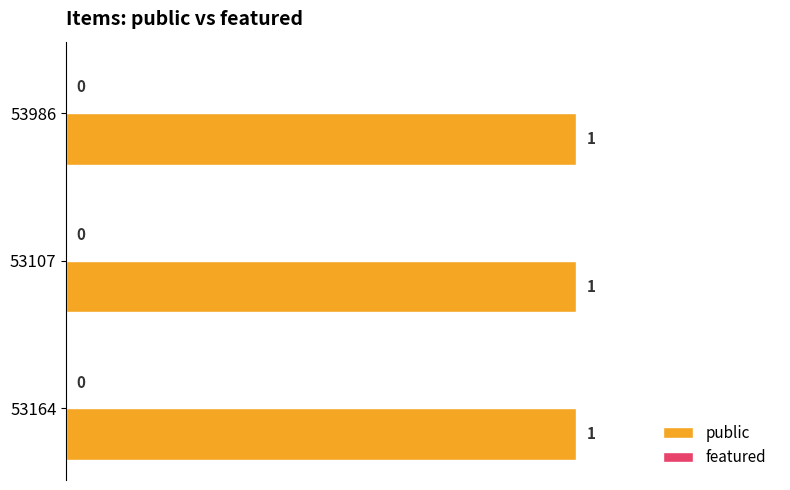

Is the value of featured at 53107 greater than the value of public at 53107?

No